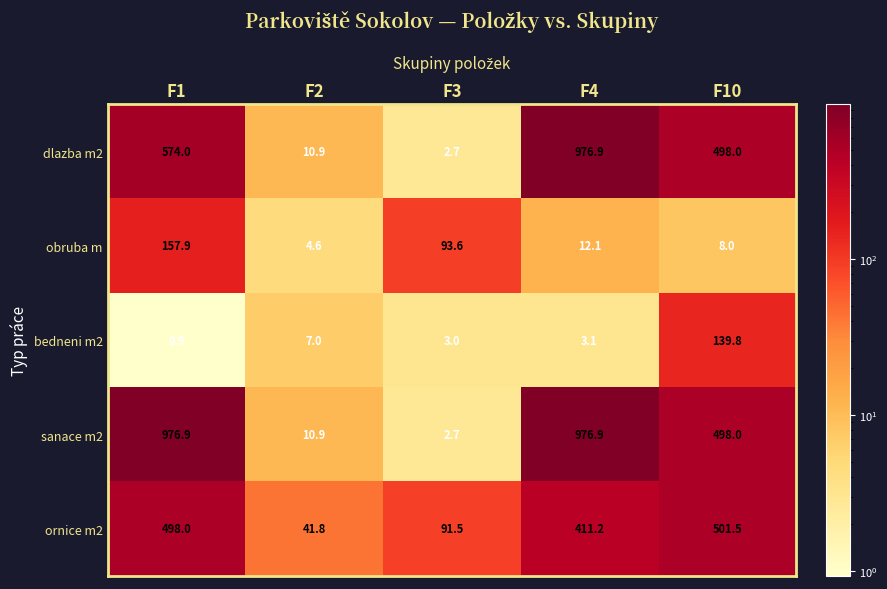

Reading right to left, what are all the values shown in this chart?

dlazba m2: F10=498.0	F4=976.9	F3=2.7	F2=10.9	F1=574.0
obruba m: F10=8.0	F4=12.1	F3=93.6	F2=4.6	F1=157.9
bedneni m2: F10=139.8	F4=3.1	F3=3.0	F2=7.0	F1=0.9
sanace m2: F10=498.0	F4=976.9	F3=2.7	F2=10.9	F1=976.9
ornice m2: F10=501.5	F4=411.2	F3=91.5	F2=41.8	F1=498.0